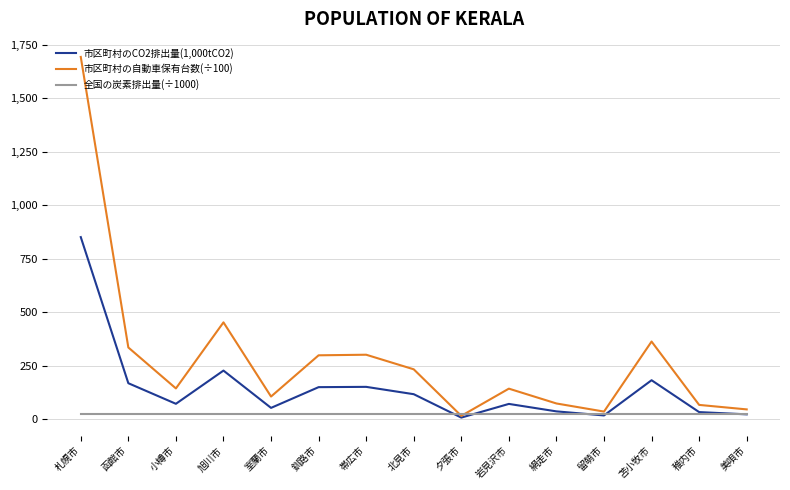

List the series in order of their peak value, highest first.

市区町村の自動車保有台数(÷100), 市区町村のCO2排出量(1,000tCO2), 全国の炭素排出量(÷1000)